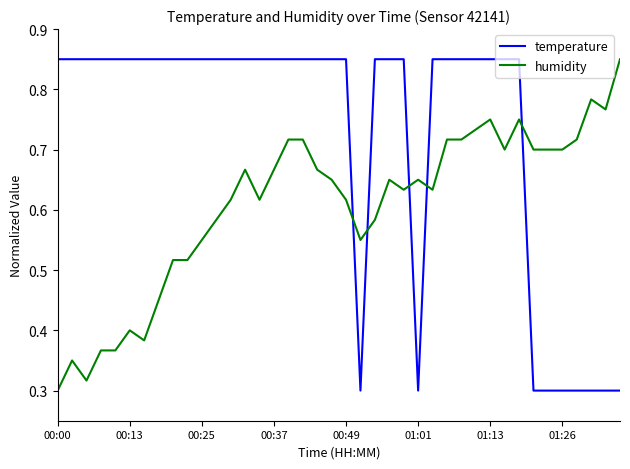

Which series has the largest total across all categories?

temperature